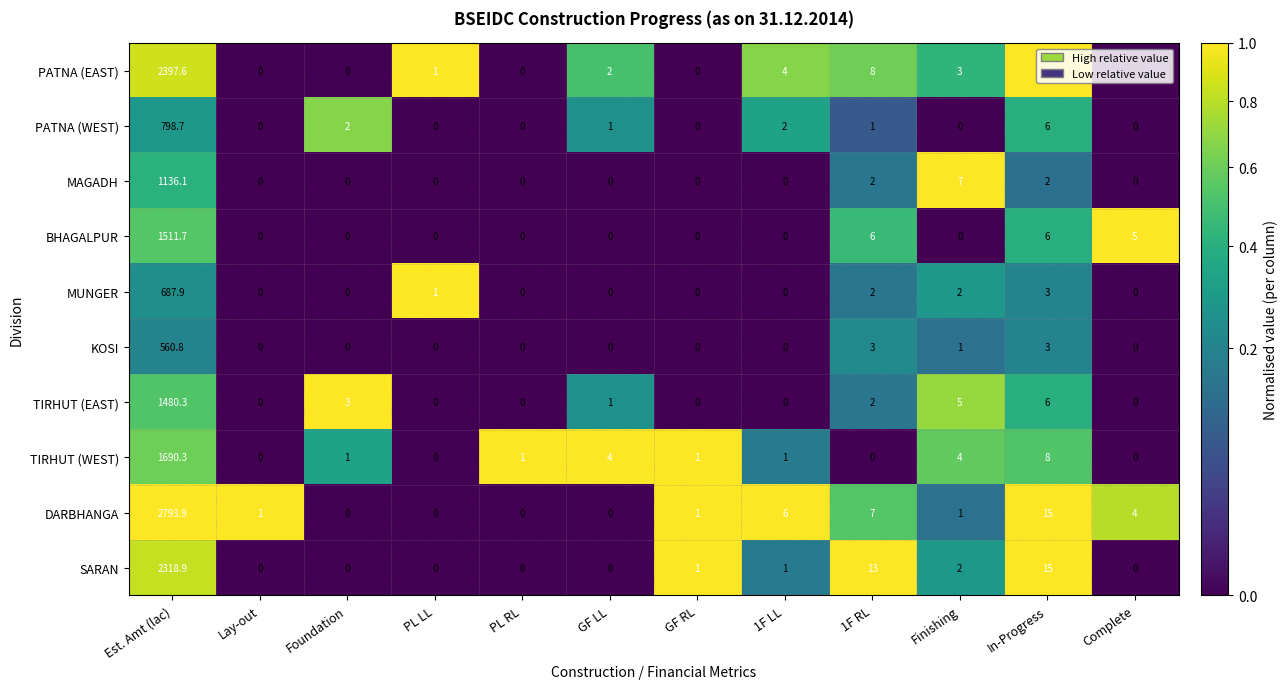

What is the maximum value for PATNA (EAST)?

2397.6